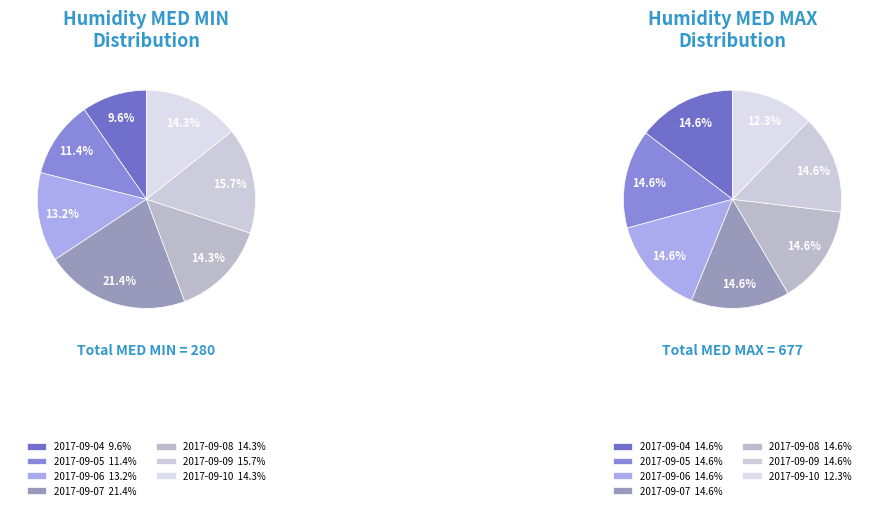

To the nearest percent, what is the difference between the 2017-09-10 and 2017-09-07 slice percentages?

7%